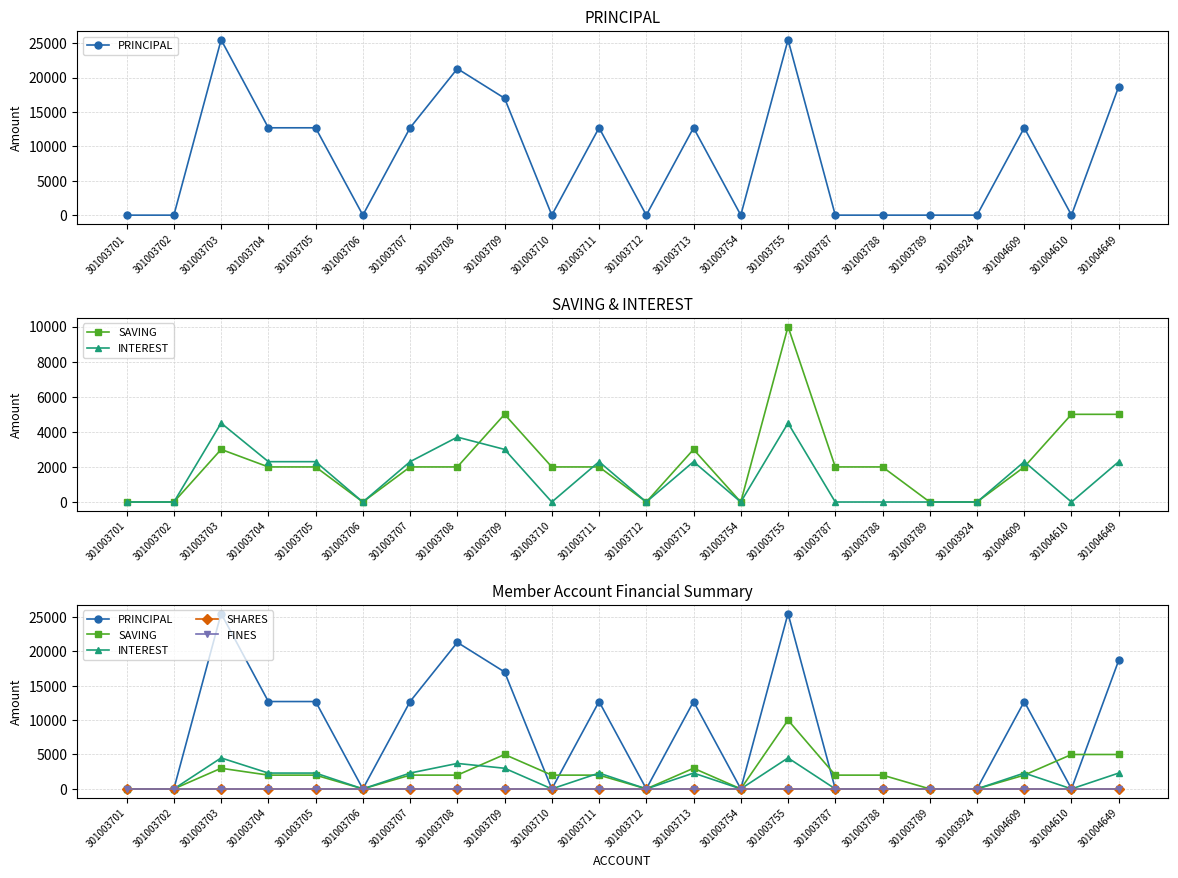

Reading left to right, extract all data points from this chart.

PRINCIPAL: 301003701=0	301003702=0	301003703=25500	301003704=12700	301003705=12700	301003706=0	301003707=12700	301003708=21300	301003709=17000	301003710=0	301003711=12700	301003712=0	301003713=12700	301003754=0	301003755=25500	301003787=0	301003788=0	301003789=0	301003924=0	301004609=12700	301004610=0	301004649=18700
SAVING: 301003701=0	301003702=0	301003703=3000	301003704=2000	301003705=2000	301003706=0	301003707=2000	301003708=2000	301003709=5000	301003710=2000	301003711=2000	301003712=0	301003713=3000	301003754=0	301003755=10000	301003787=2000	301003788=2000	301003789=0	301003924=0	301004609=2000	301004610=5000	301004649=5000
INTEREST: 301003701=0	301003702=0	301003703=4500	301003704=2300	301003705=2300	301003706=0	301003707=2300	301003708=3700	301003709=3000	301003710=0	301003711=2300	301003712=0	301003713=2300	301003754=0	301003755=4500	301003787=0	301003788=0	301003789=0	301003924=0	301004609=2300	301004610=0	301004649=2300
SHARES: 301003701=0	301003702=0	301003703=0	301003704=0	301003705=0	301003706=0	301003707=0	301003708=0	301003709=0	301003710=0	301003711=0	301003712=0	301003713=0	301003754=0	301003755=0	301003787=0	301003788=0	301003789=0	301003924=0	301004609=0	301004610=0	301004649=0
FINES: 301003701=0	301003702=0	301003703=0	301003704=0	301003705=0	301003706=0	301003707=0	301003708=0	301003709=0	301003710=0	301003711=0	301003712=0	301003713=0	301003754=0	301003755=0	301003787=0	301003788=0	301003789=0	301003924=0	301004609=0	301004610=0	301004649=0